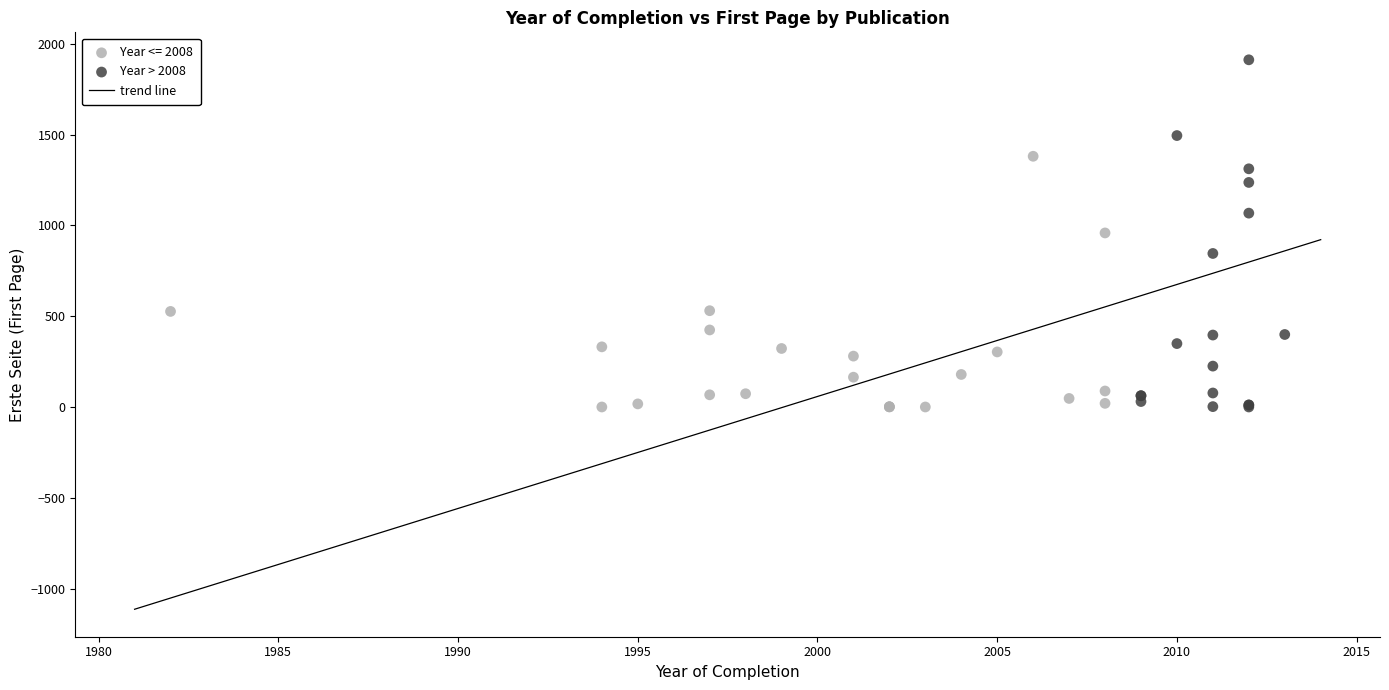

Which series reaches the maximum Y coordinate?

Year > 2008